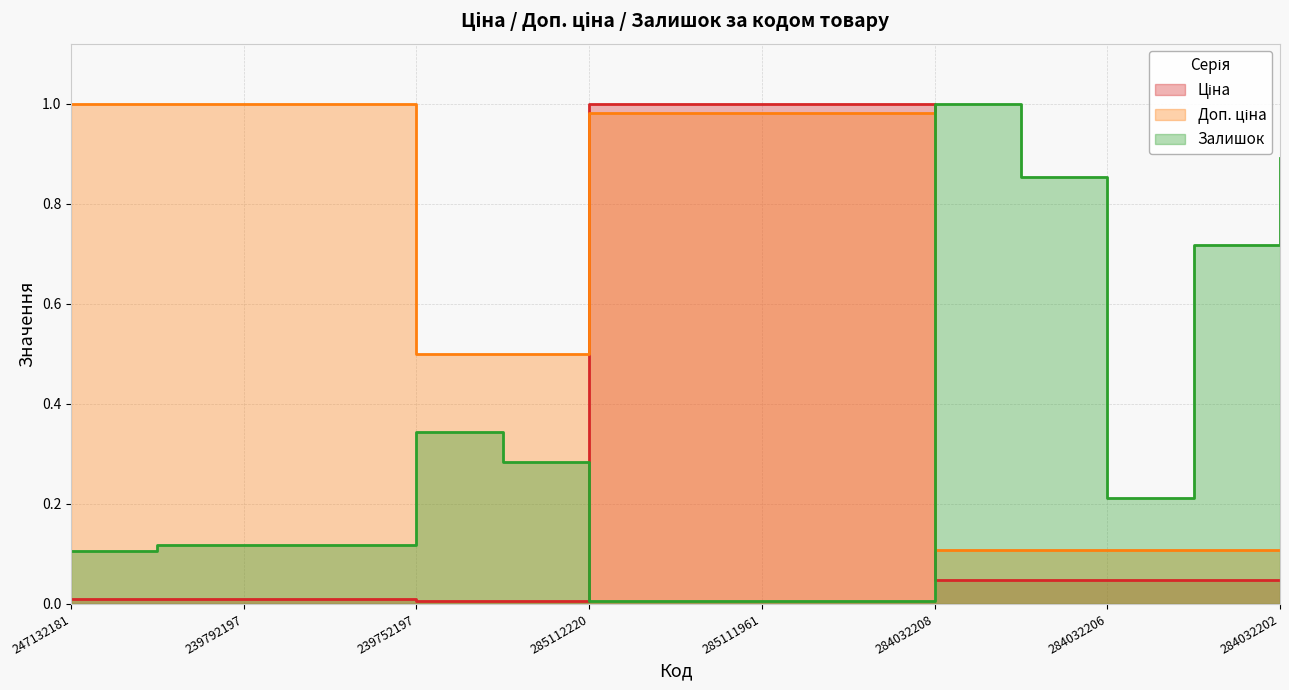

Which series has the widest spread of values?

Ціна